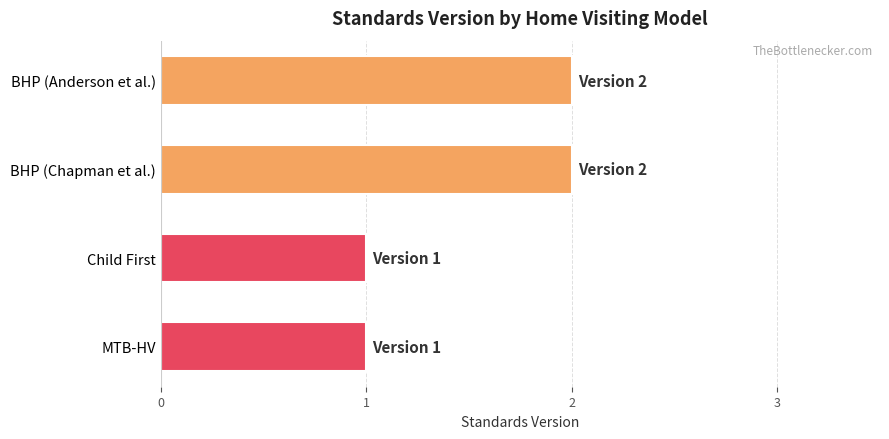

Which has a higher value, Child First or BHP (Anderson et al.)?

BHP (Anderson et al.)